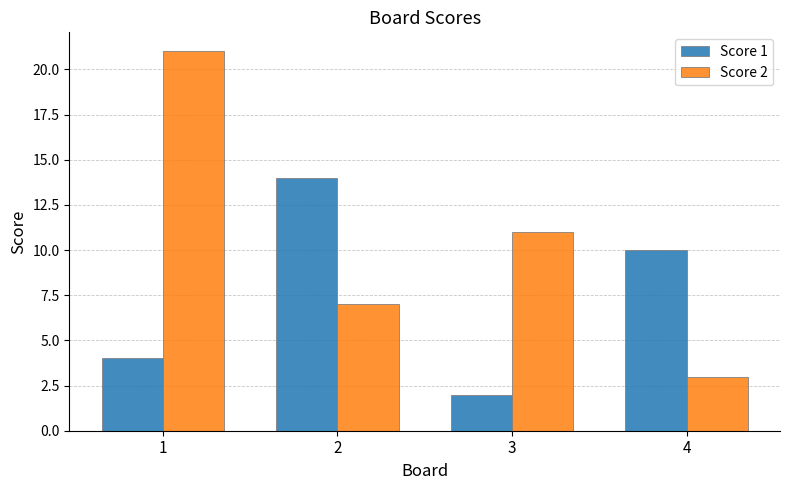

How many categories are shown in the chart?

4